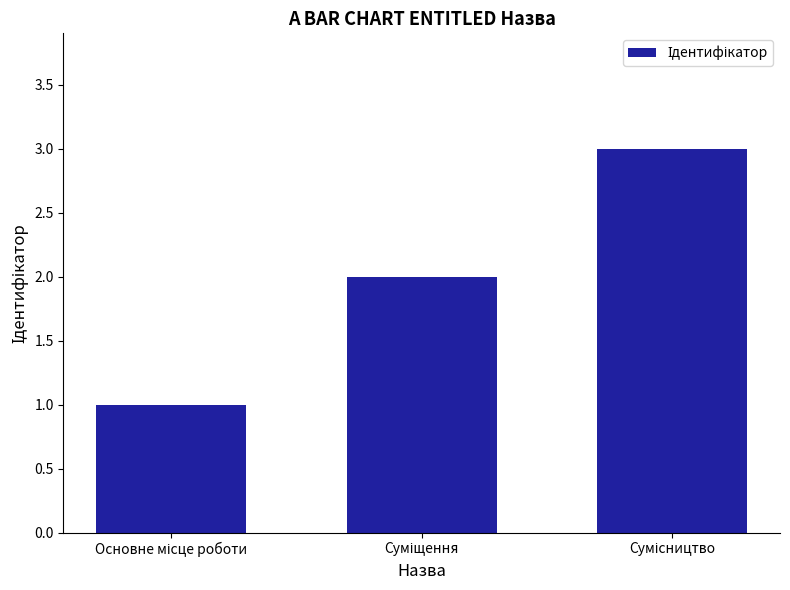

What is the greatest value displayed?

3